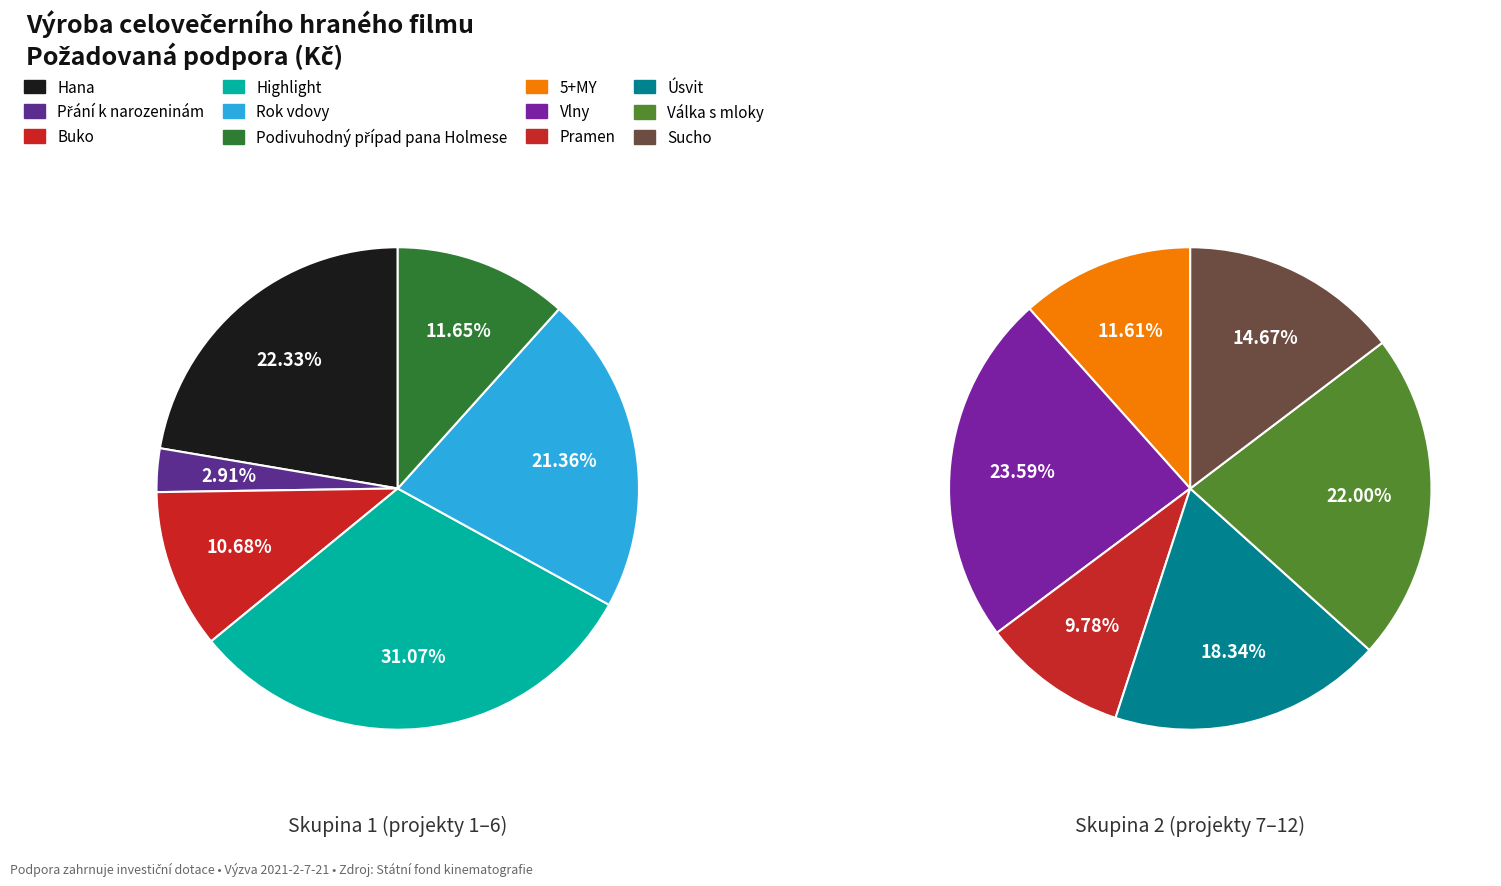

What is the ratio of the value at Rok vdovy to the value at Highlight?

0.7